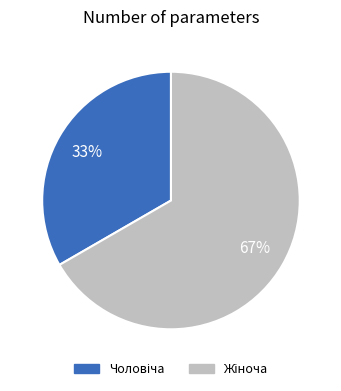

Does any single category account for the majority?

Yes